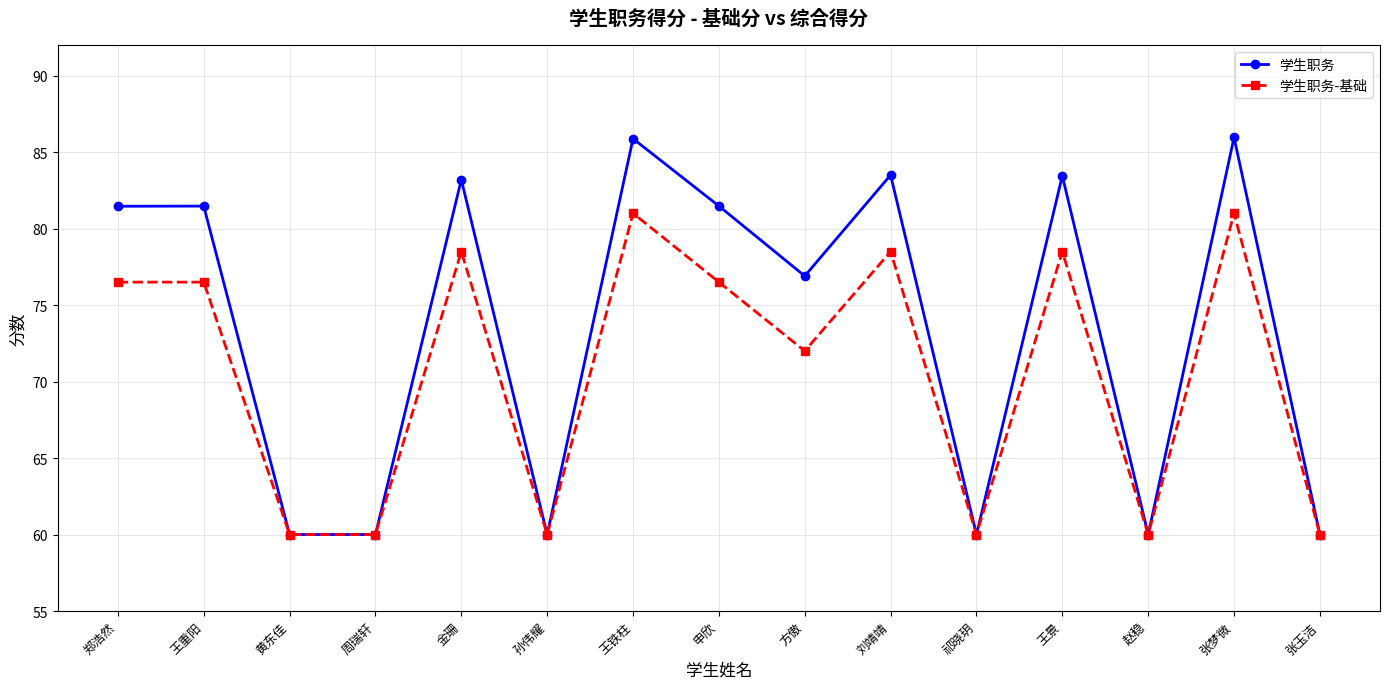

At how many categories does at least one series exceed 76?

9